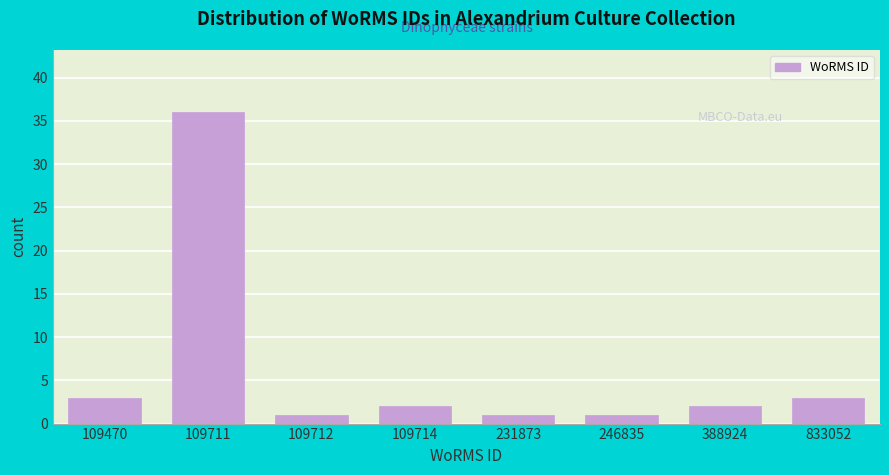

Reading left to right, what are all the values shown in this chart?

3	36	1	2	1	1	2	3